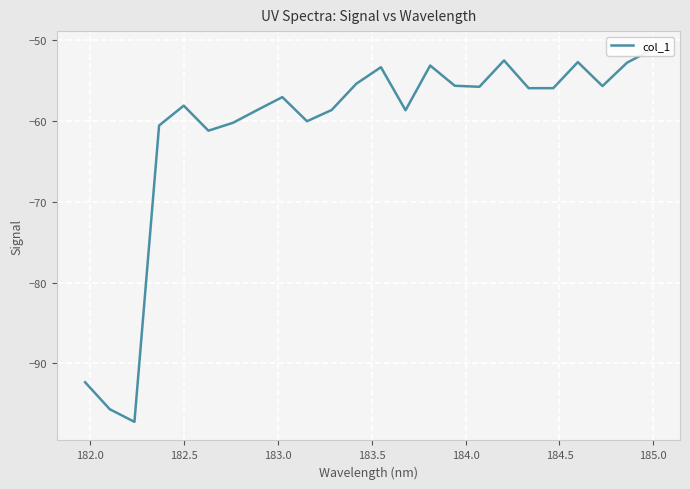

Reading right to left, transcribe all the data shown in this chart.

-51.2	-52.8	-55.7	-52.8	-56.0	-56.0	-52.6	-55.8	-55.7	-53.2	-58.7	-53.4	-55.4	-58.7	-60.1	-57.1	-58.7	-60.3	-61.2	-58.1	-60.6	-97.2	-95.7	-92.3